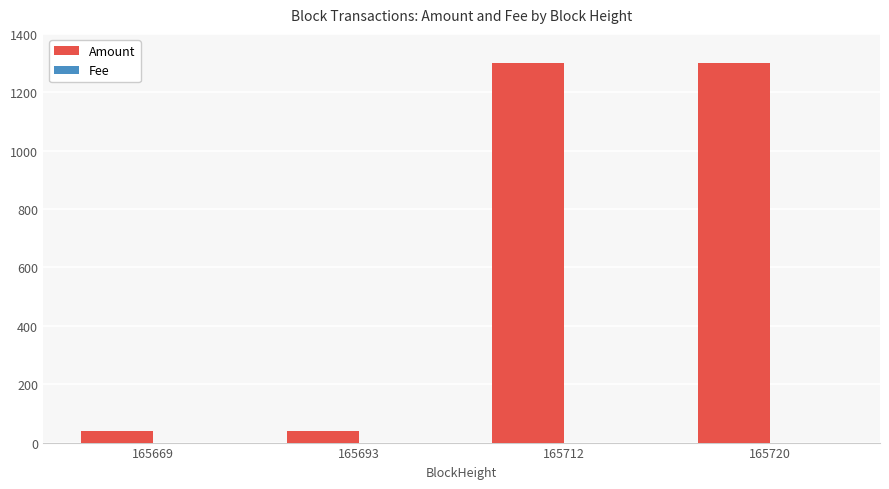

Read the Amount value at 165693.

39.0